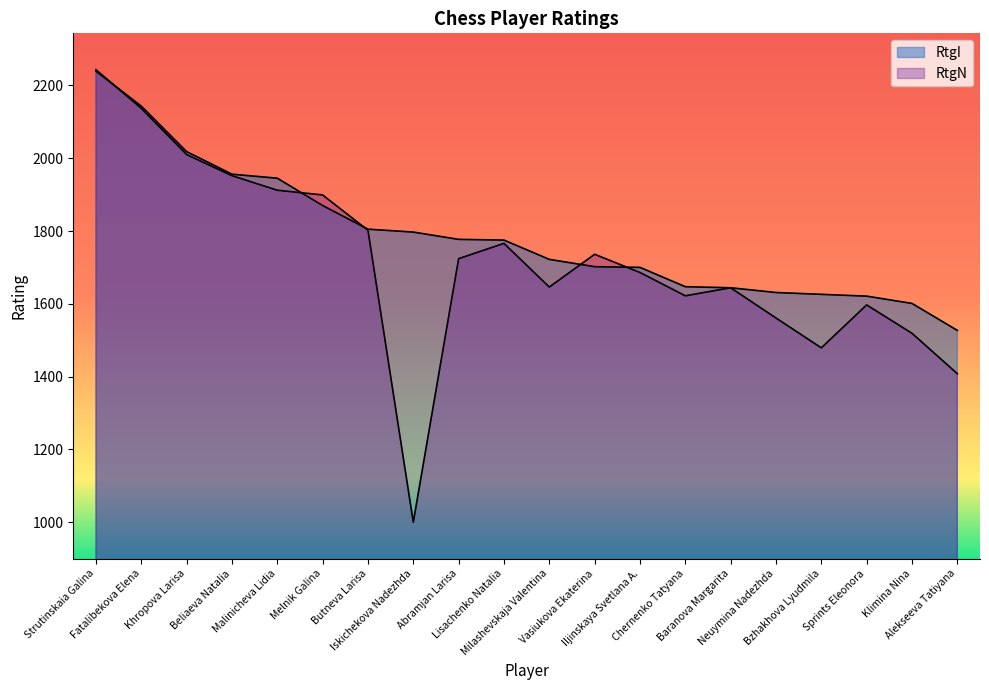

What are all the series names shown in the legend?

RtgI, RtgN